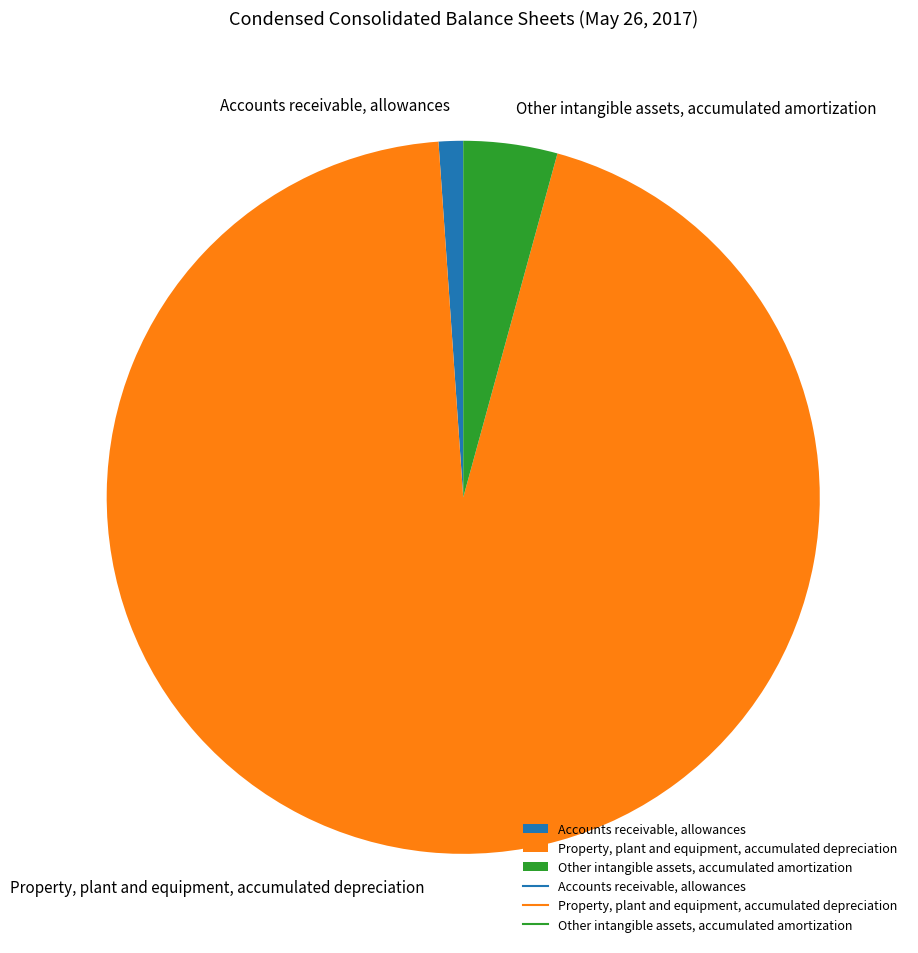

Rank the categories by value from lowest to highest.

Accounts receivable, allowances, Other intangible assets, accumulated amortization, Property, plant and equipment, accumulated depreciation